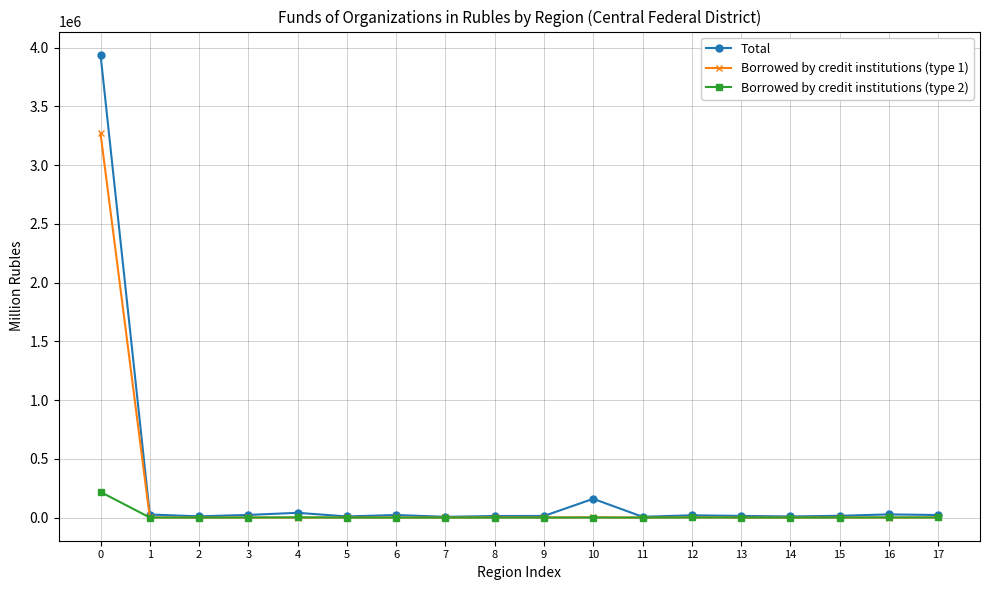

The Total series shows 6541 at 7. True or false?

True